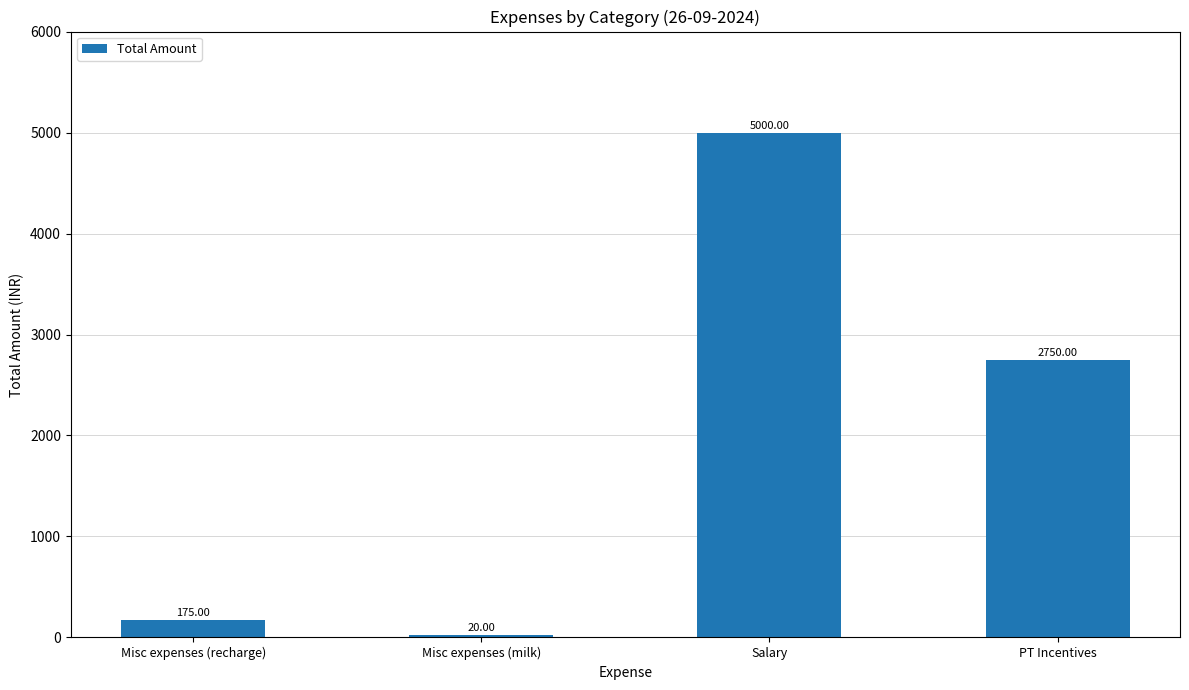

How many bars are there in total?

4